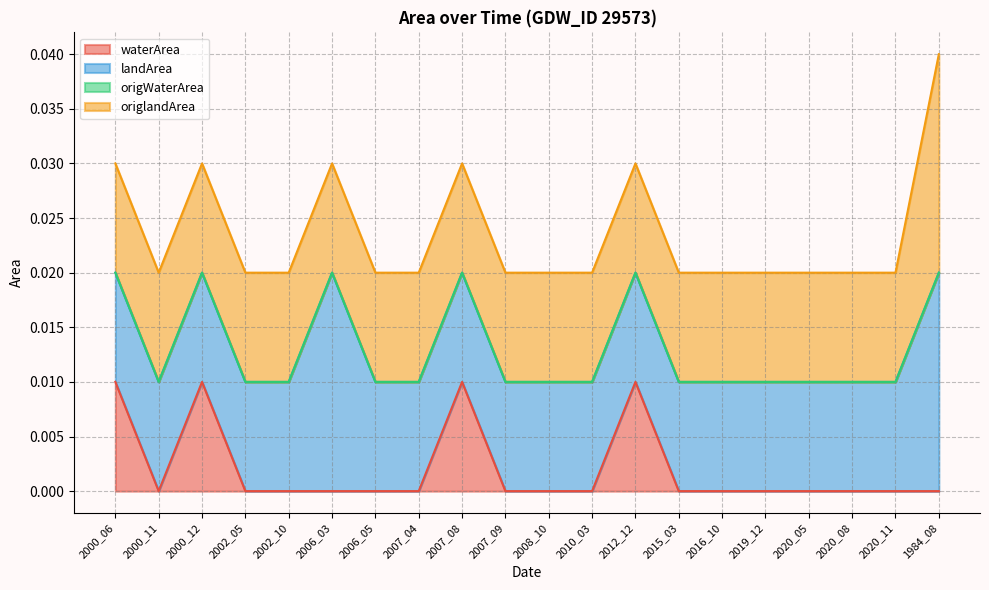

Rank the series at 2006_03 from lowest to highest value.

waterArea, origWaterArea, origlandArea, landArea